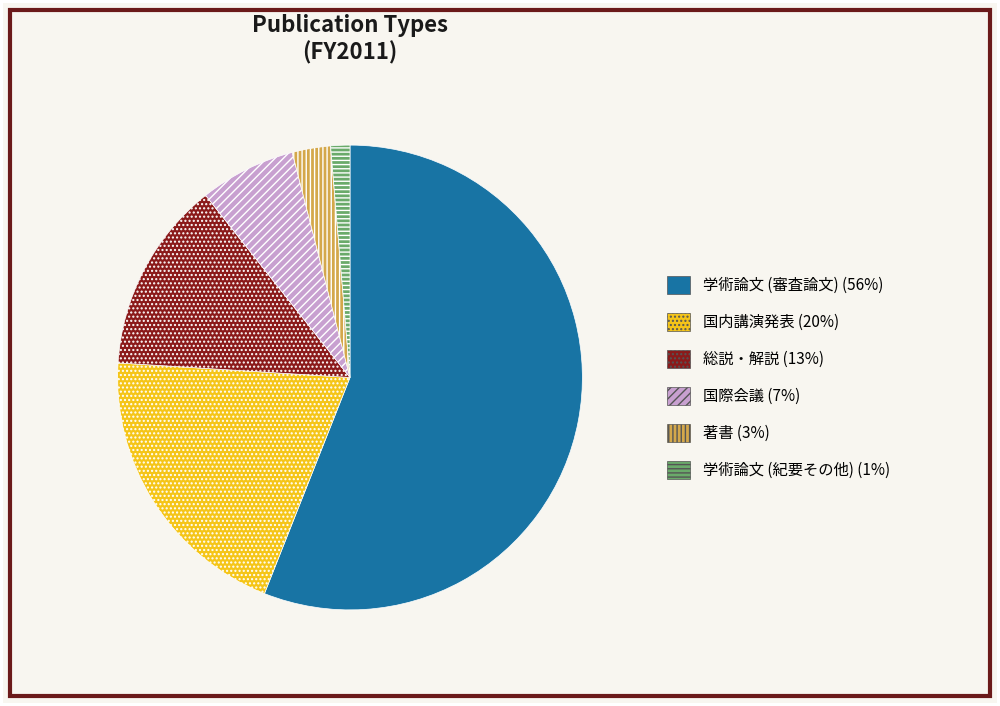

Does any single category account for the majority?

Yes